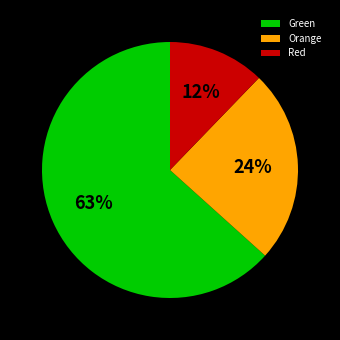

To the nearest percent, what percentage of the pie is Orange?

24%